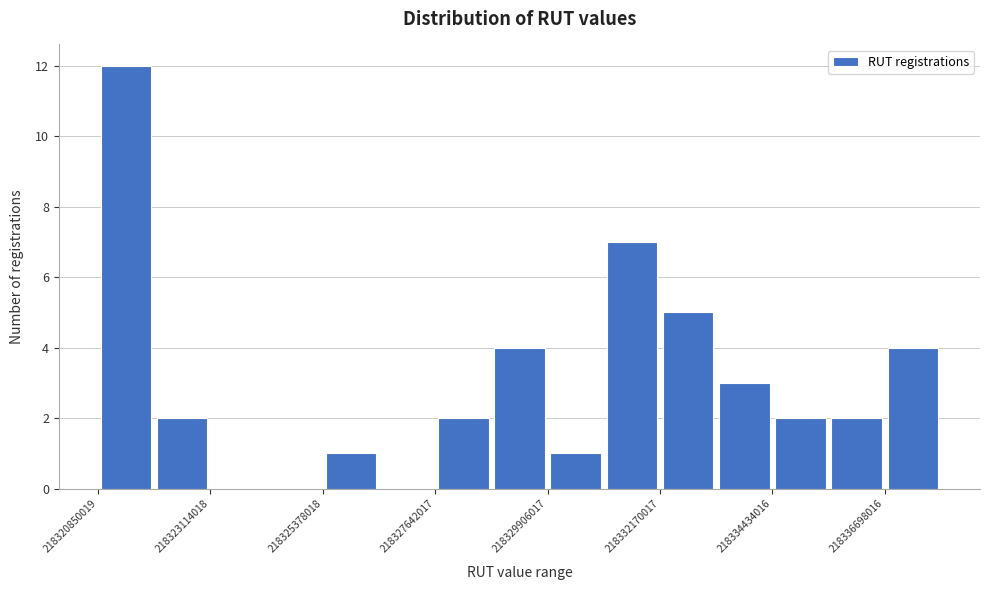

Read against the x-axis, roughly where is the centre of the tallest bar?

218321500000